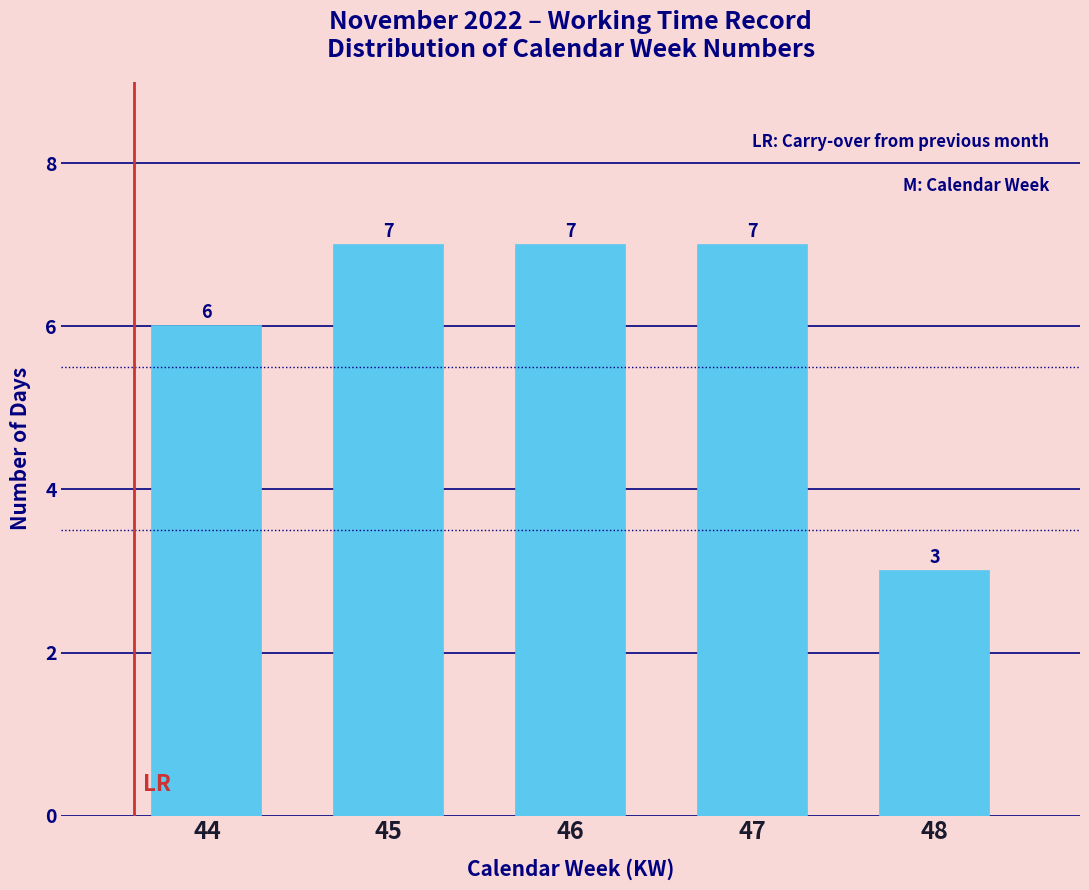

Reading left to right, extract all data points from this chart.

44=6	45=7	46=7	47=7	48=3